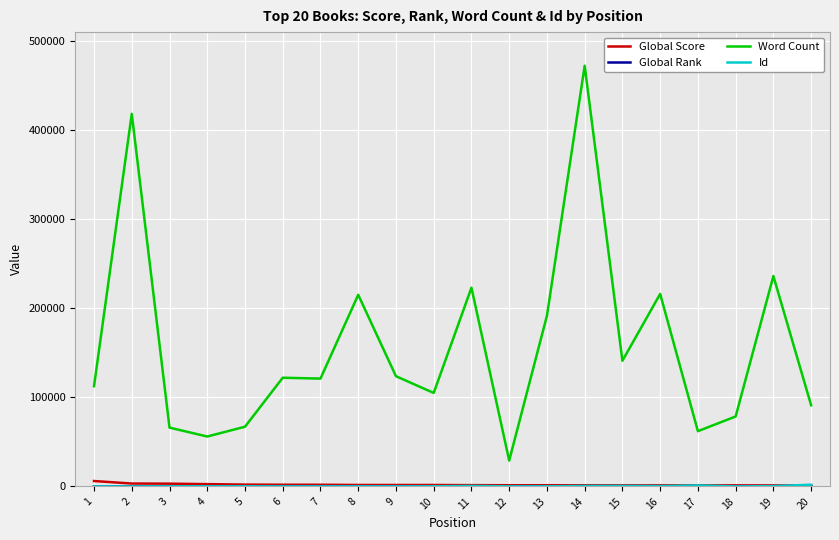

At which label does Word Count reach its minimum?

12